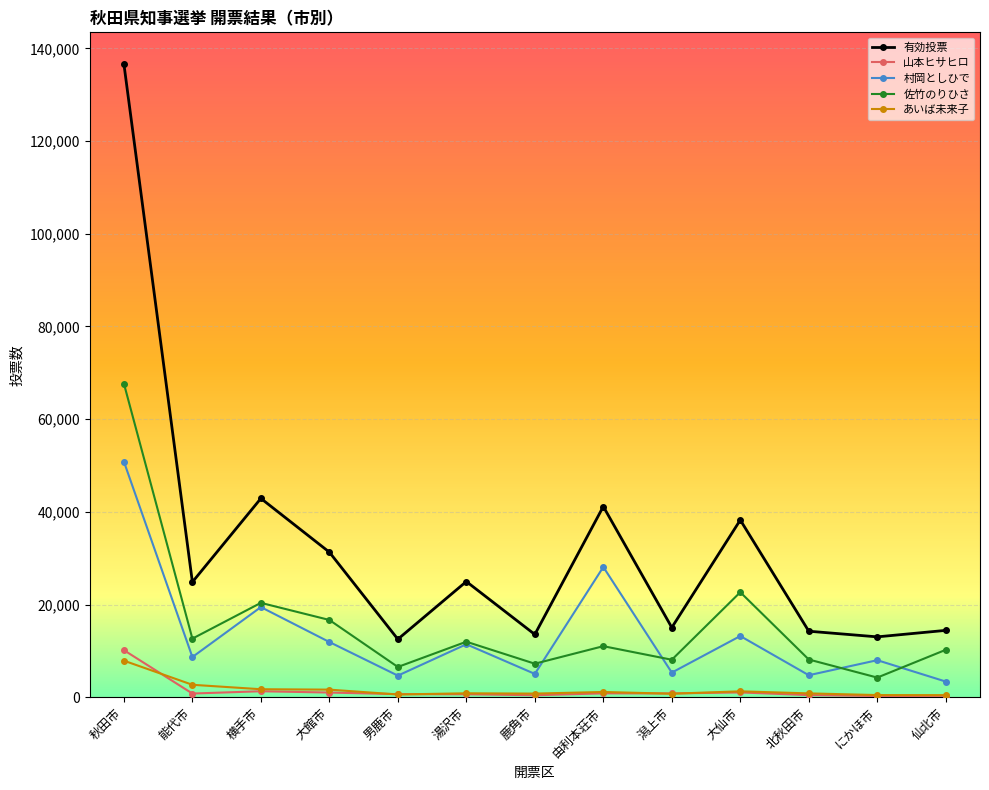

At how many categories does at least one series exceed 57998?

1